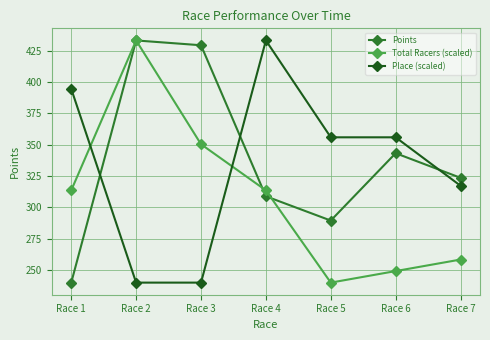

At which category is the sum across all series the highest?

Race 2